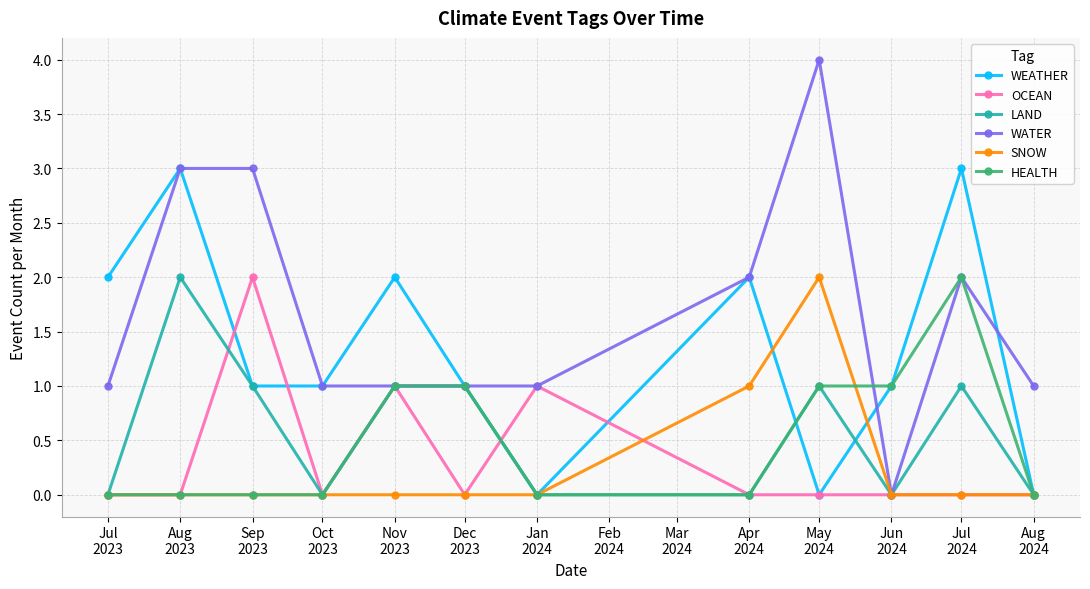

The value of OCEAN at Nov
2023 is 0. True or false?

False